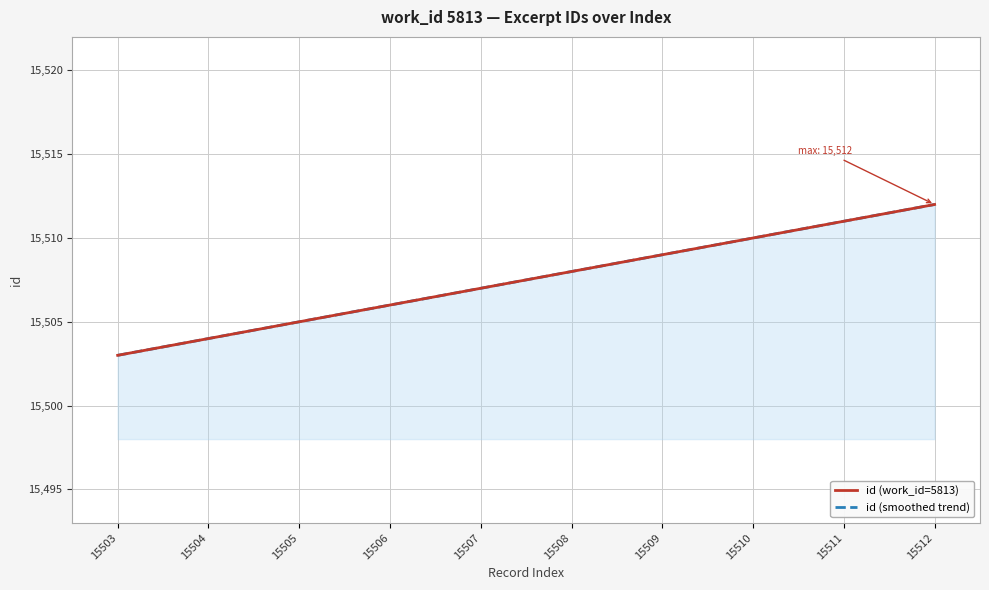

At which category does the chart reach its minimum across all series?

15503